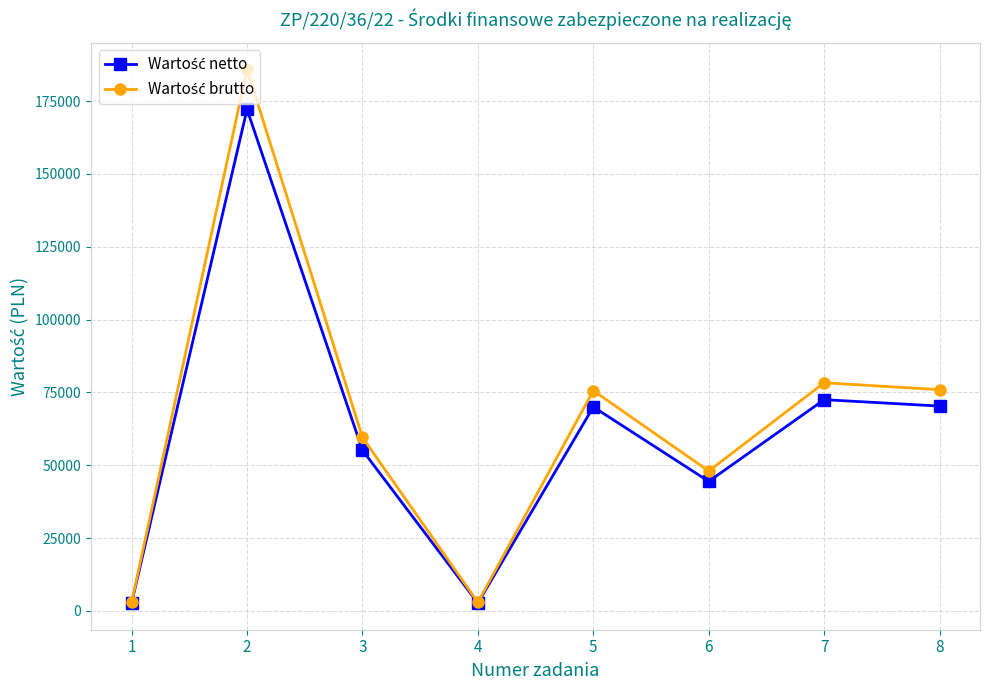

What is the total value across all series at 7?

150800